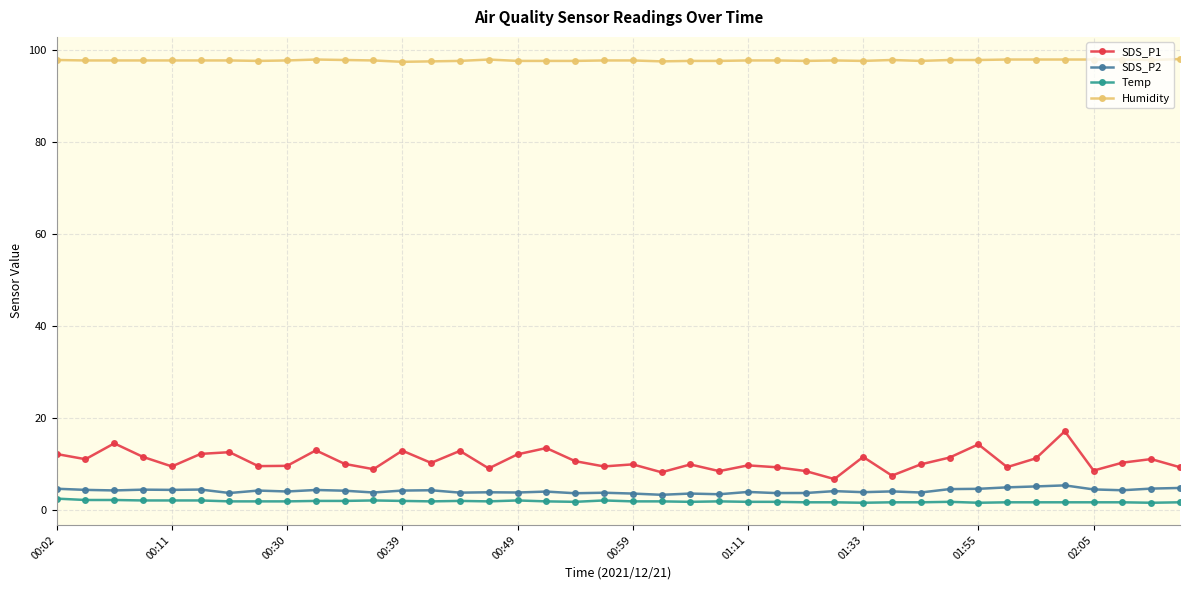

What is the highest value of the Temp series?

2.5